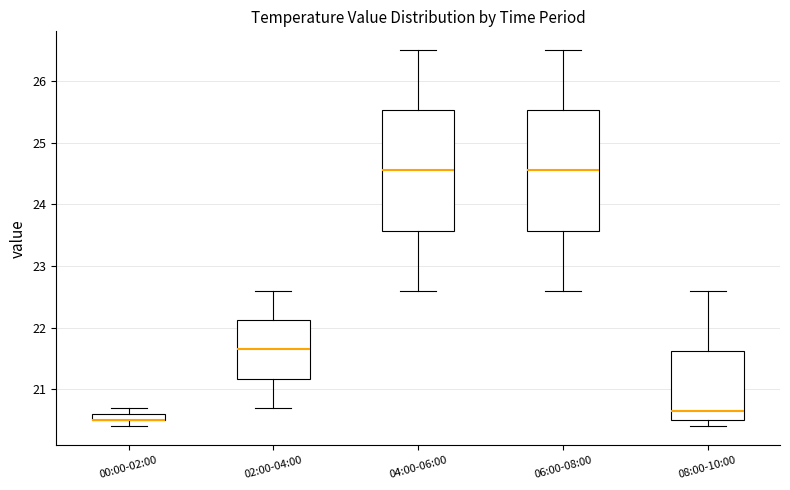

Where is the lower edge of the box for 04:00-06:00 on the y-axis? The values are not printed on the chart, so give them approximately, as read against the axis.

23.6